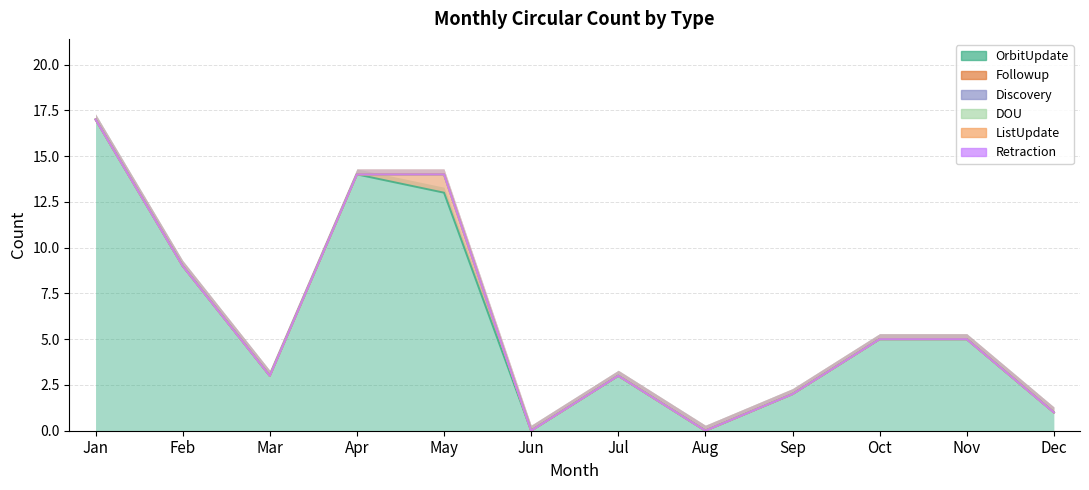

How many lines are shown in the chart?

6